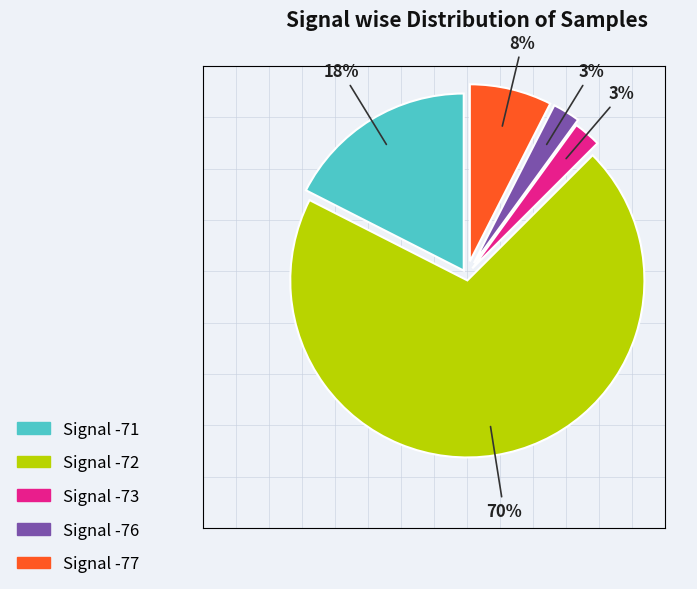

Does any single category account for the majority?

Yes